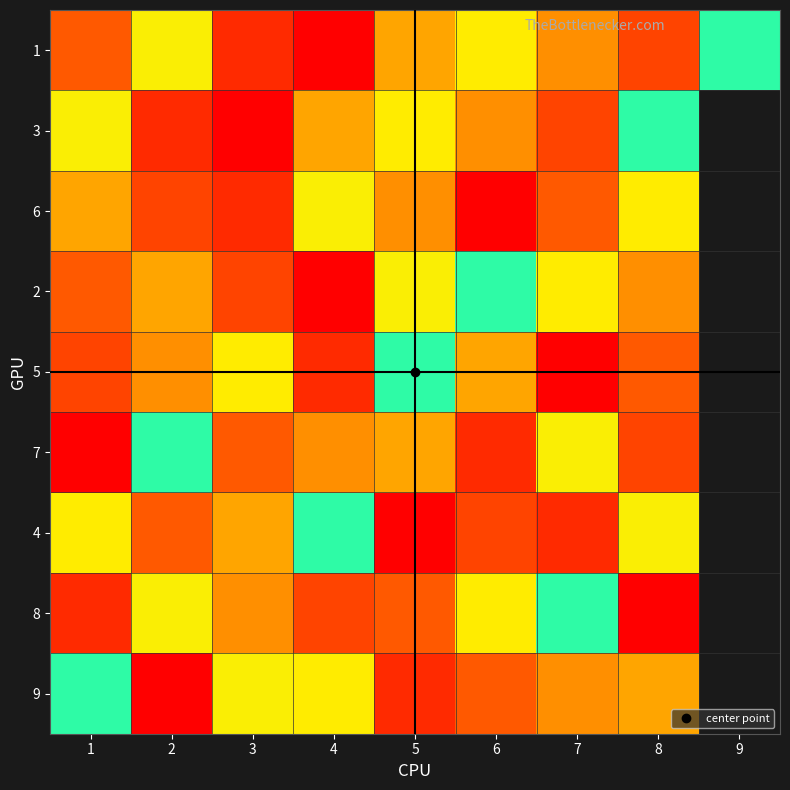

The value of 9 at 6 is 3.0. True or false?

True